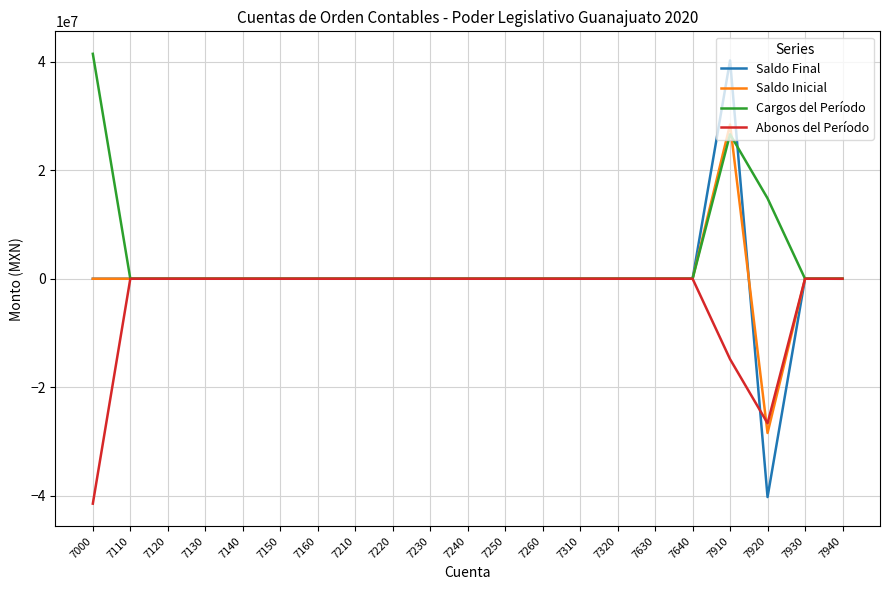

True or false: Saldo Inicial has more than 0 points higher than both neighbors.

True